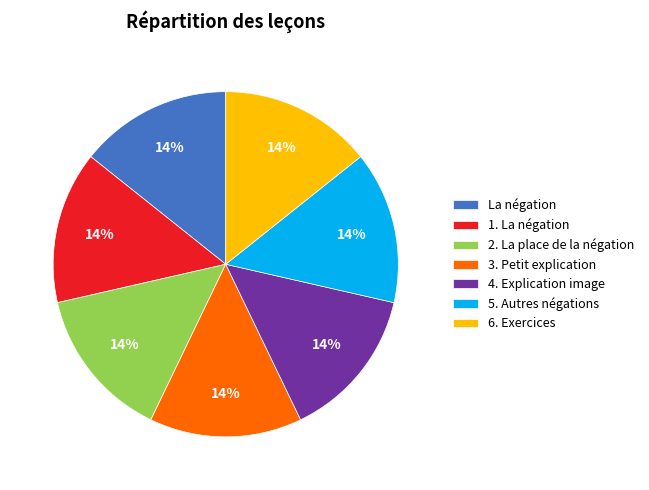

Does any single category account for the majority?

No